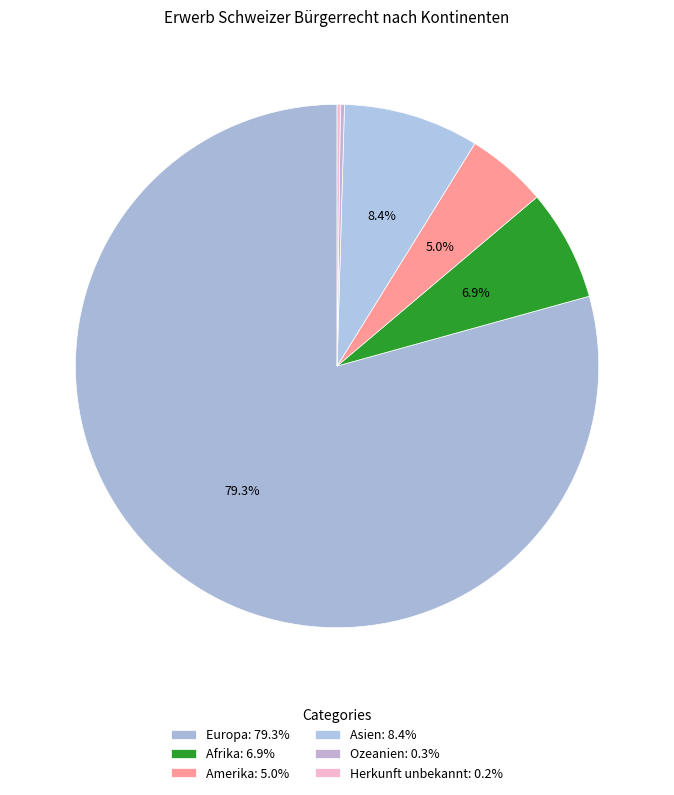

To the nearest percent, what portion does Europa represent?

79%